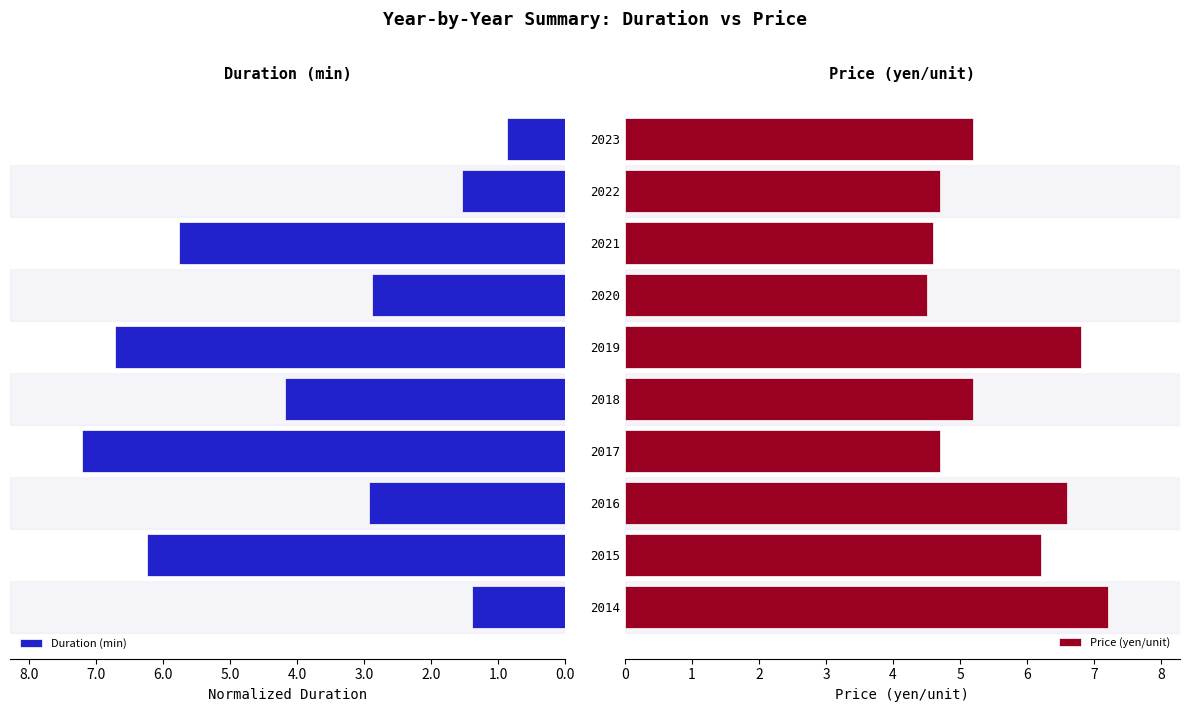

How many categories are shown in the chart?

10